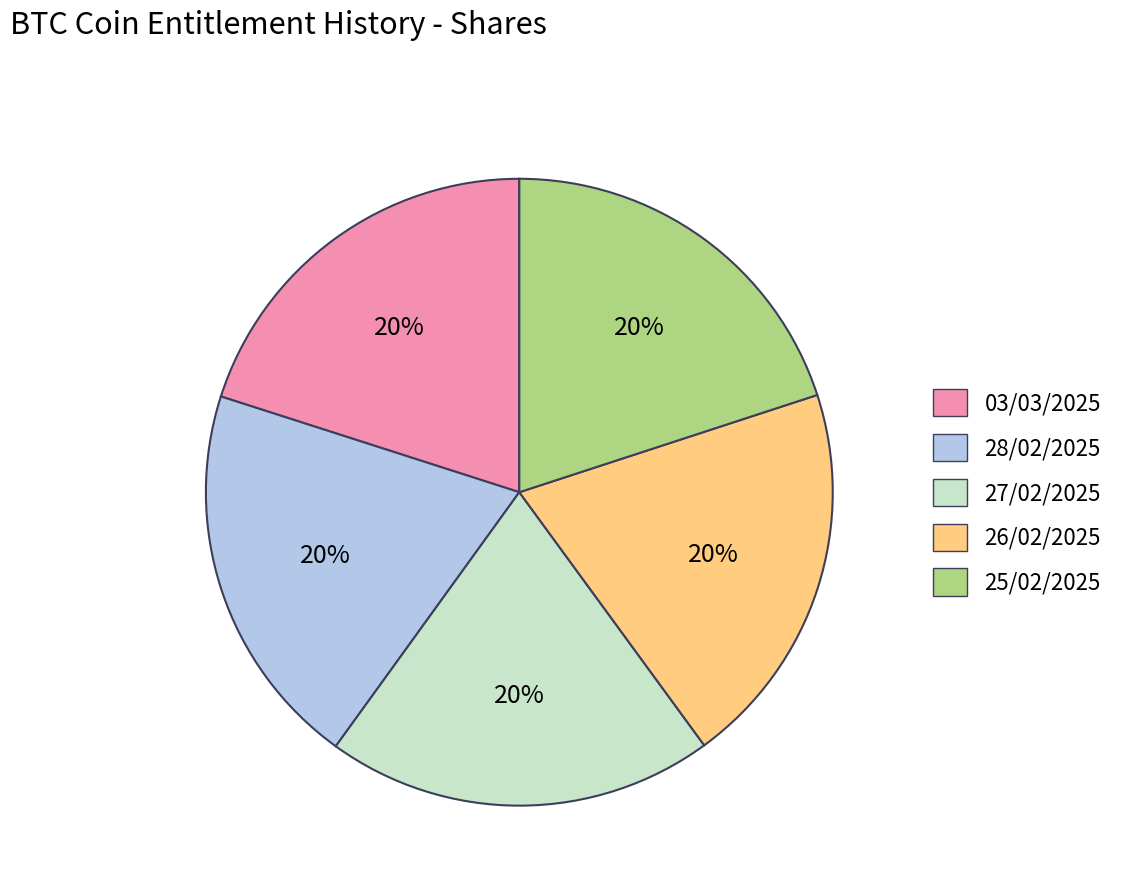

True or false: 28/02/2025 accounts for 29% of the total.

False